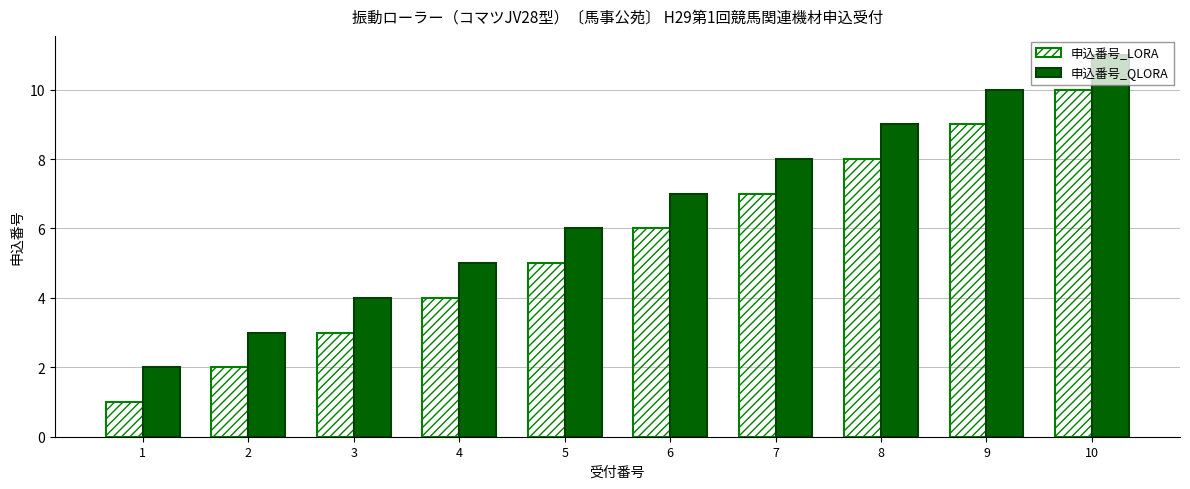

Is the value of 申込番号_LORA at 5 greater than the value of 申込番号_QLORA at 7?

No